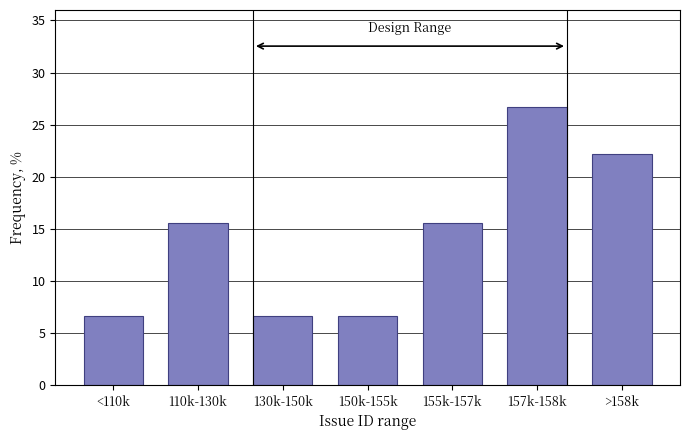

Reading left to right, transcribe all the data shown in this chart.

6.7	15.6	6.7	6.7	15.6	26.7	22.2